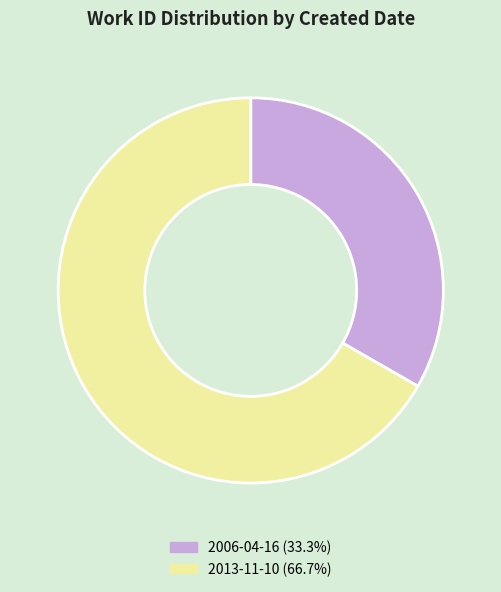

Combined, do 2006-04-16 (33.3%) and 2013-11-10 (66.7%) account for over 50%?

Yes